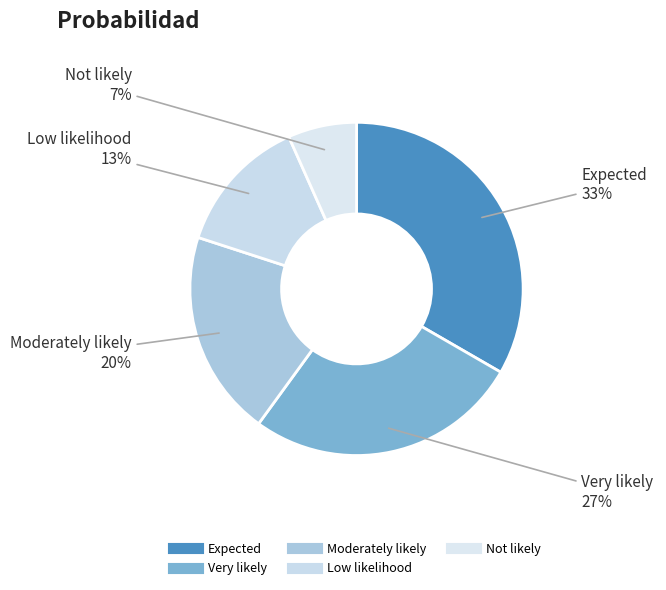

Which category has the smallest portion of the pie?

Not likely